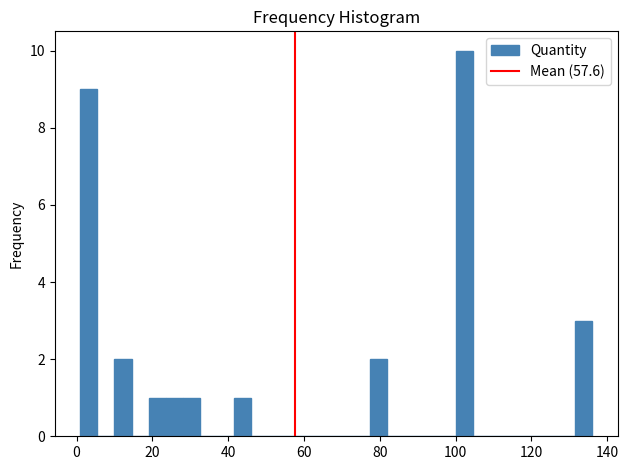

Around what value on the x-axis is the tallest bar? Give the approximate position of its centre, as read against the axis.

102